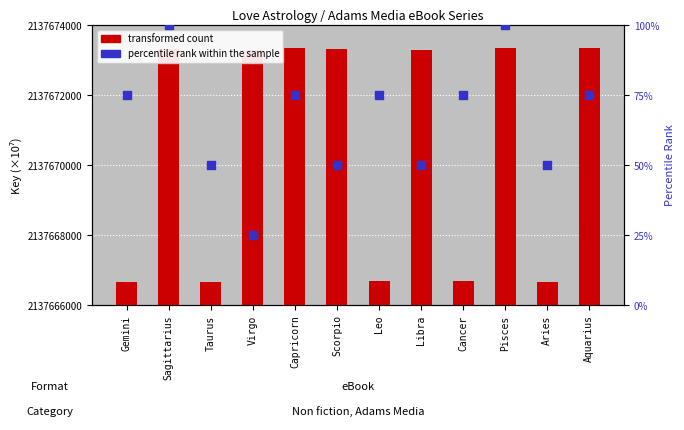

Which series reaches the minimum Y coordinate?

percentile rank within the sample